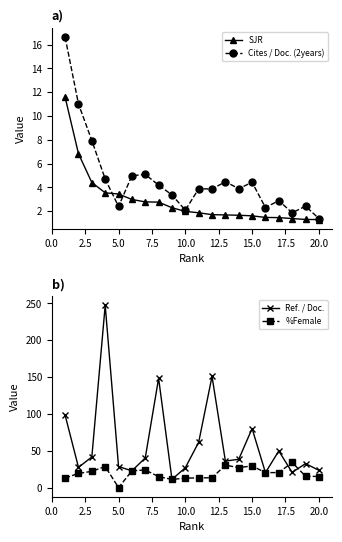

True or false: %Female has more than 1 points higher than both neighbors.

True